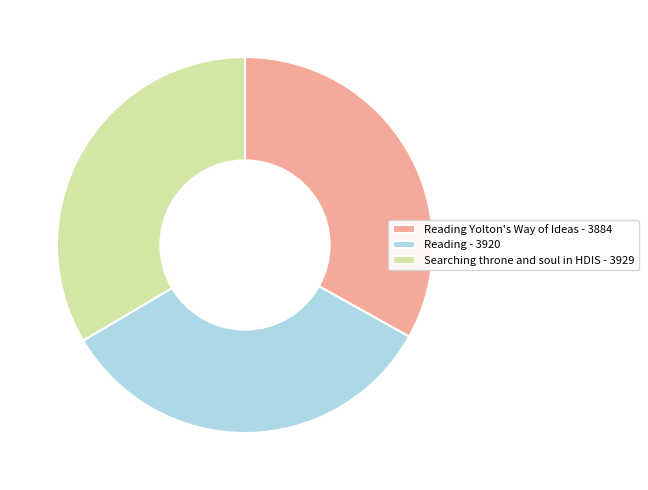

Is the sum of Searching throne and soul in HDIS - 3929 and Reading Yolton's Way of Ideas - 3884 greater than half?

Yes